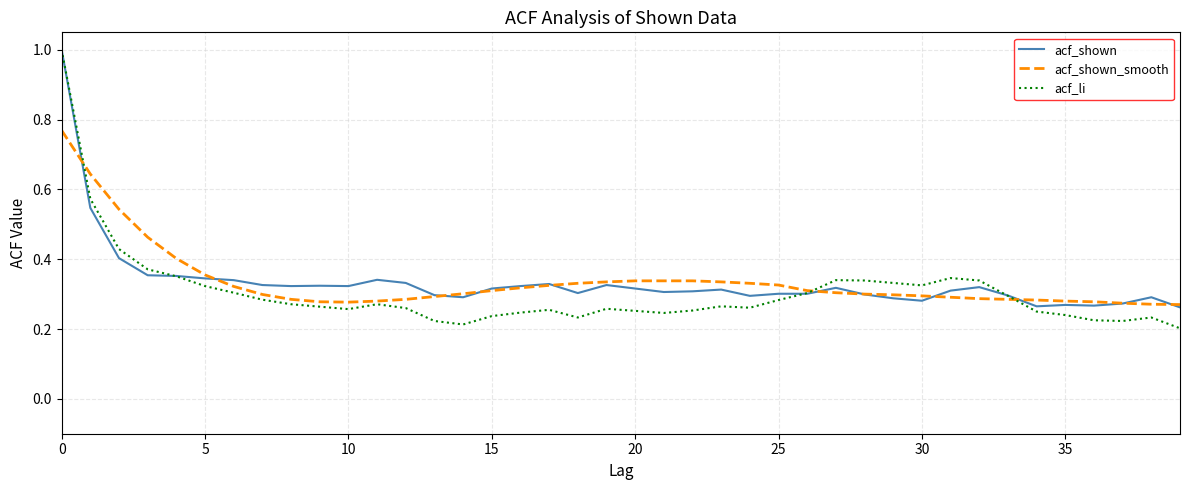

Which series has the largest range (max minus min)?

acf_li